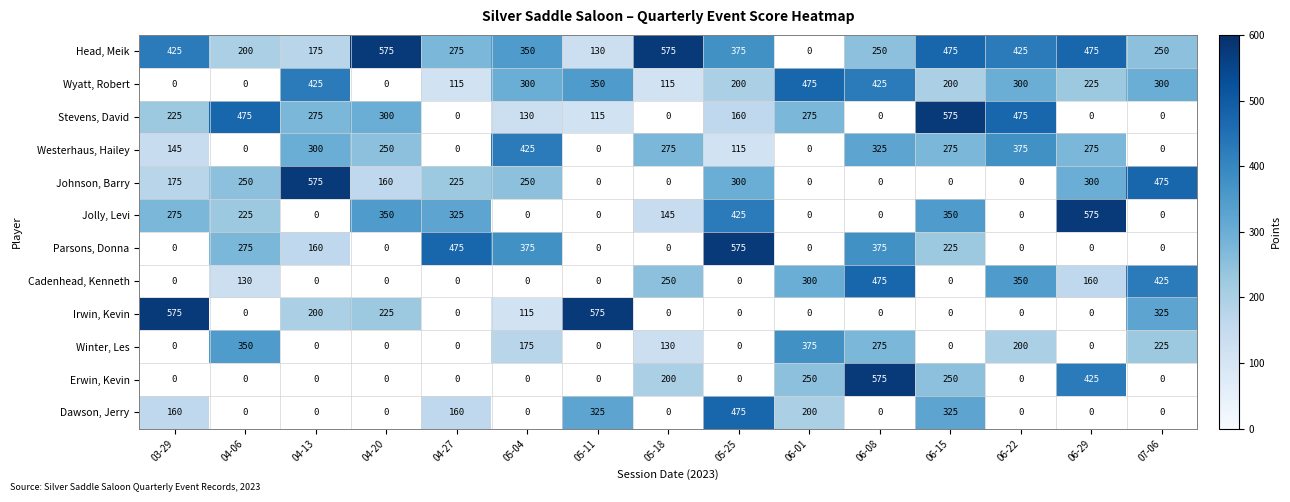

What is the spread (max minus min) of values at 06-22?

275.0